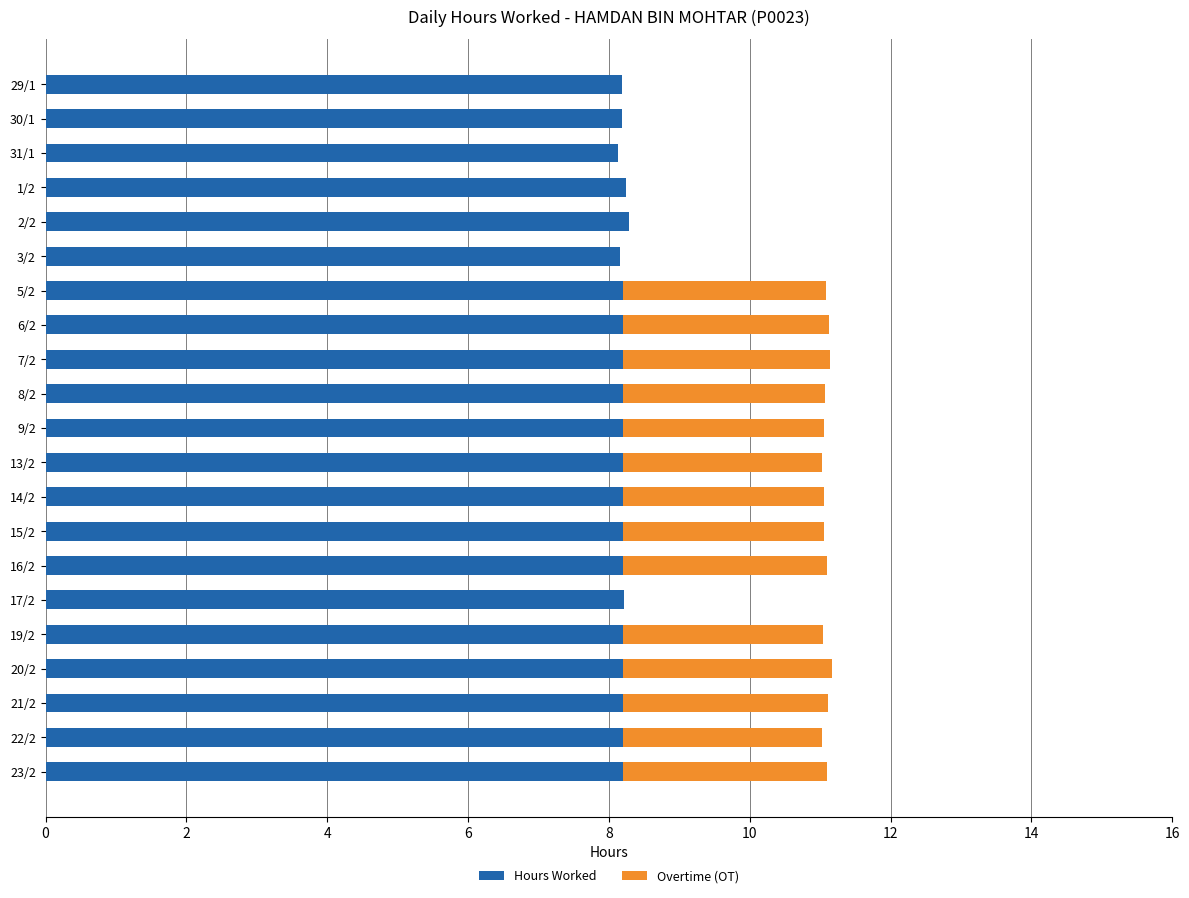

The Hours Worked series shows 8.2 at 17/2. True or false?

True